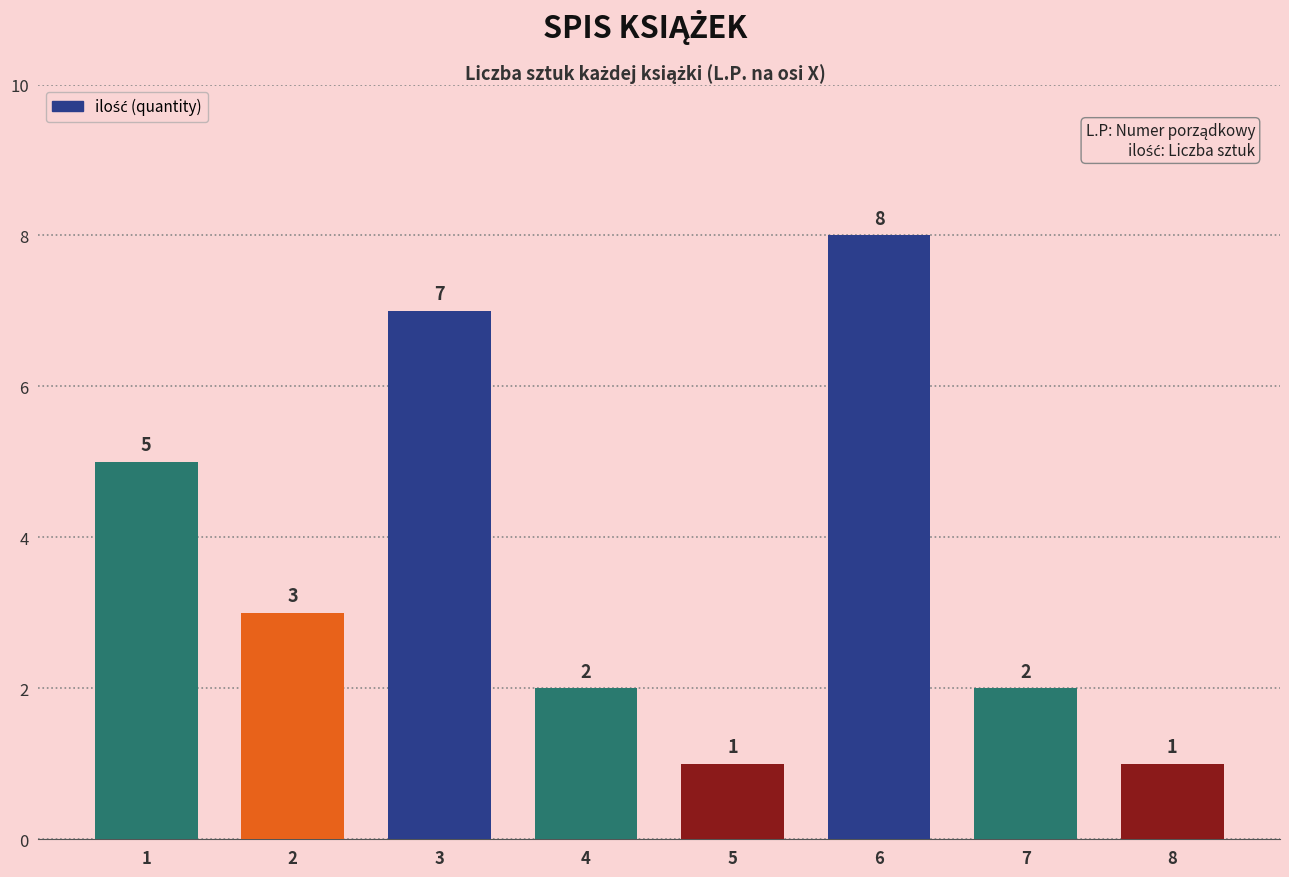

Count the values in the range 2 to 7.

5